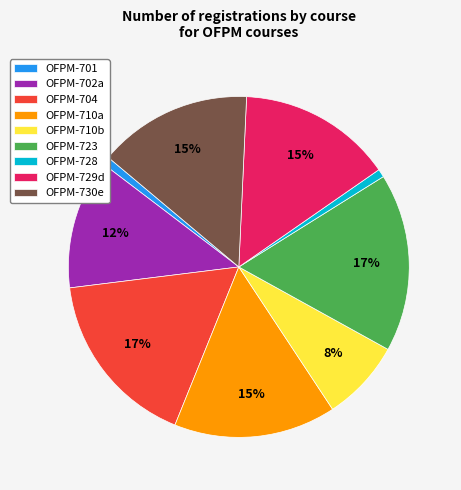

To the nearest percent, what percentage of the pie is OFPM-729d?

15%